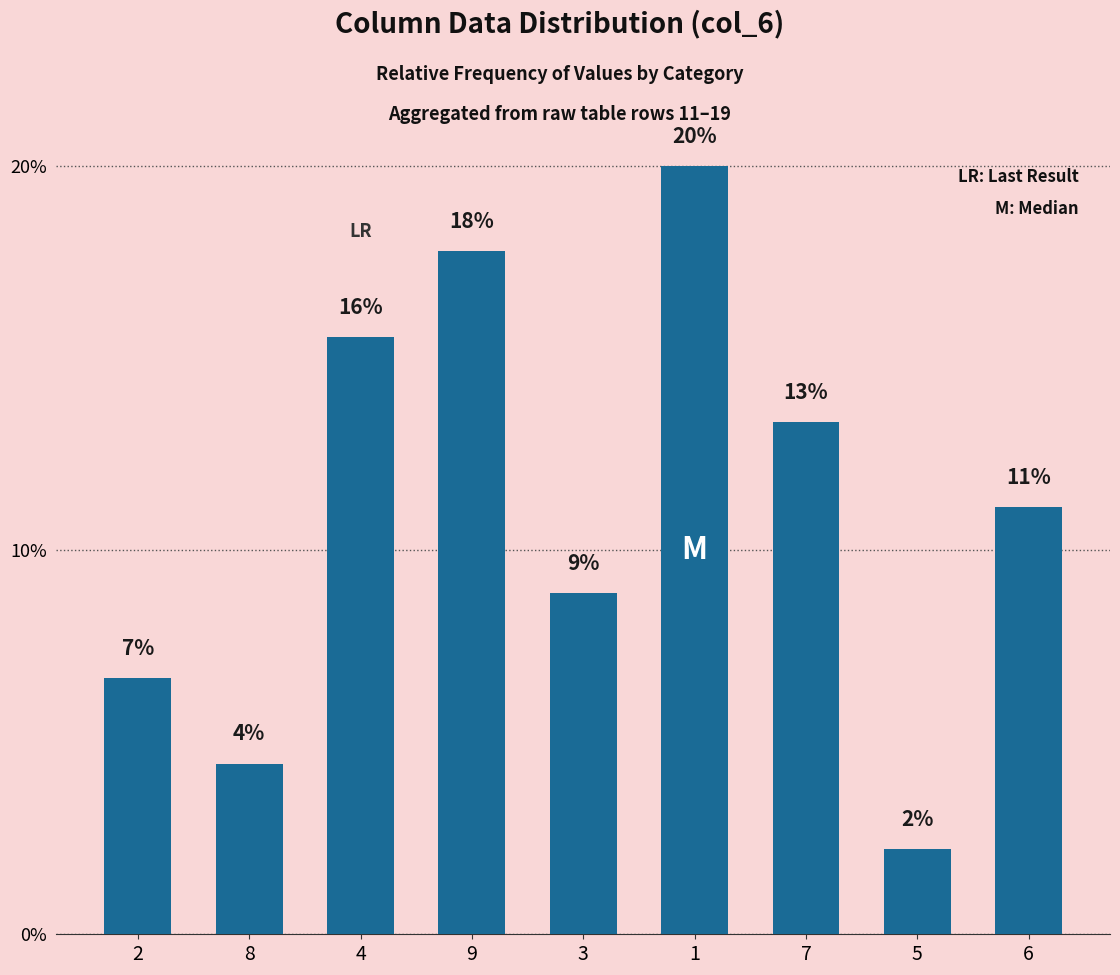

What is the label of the 4th bar from the right?

1